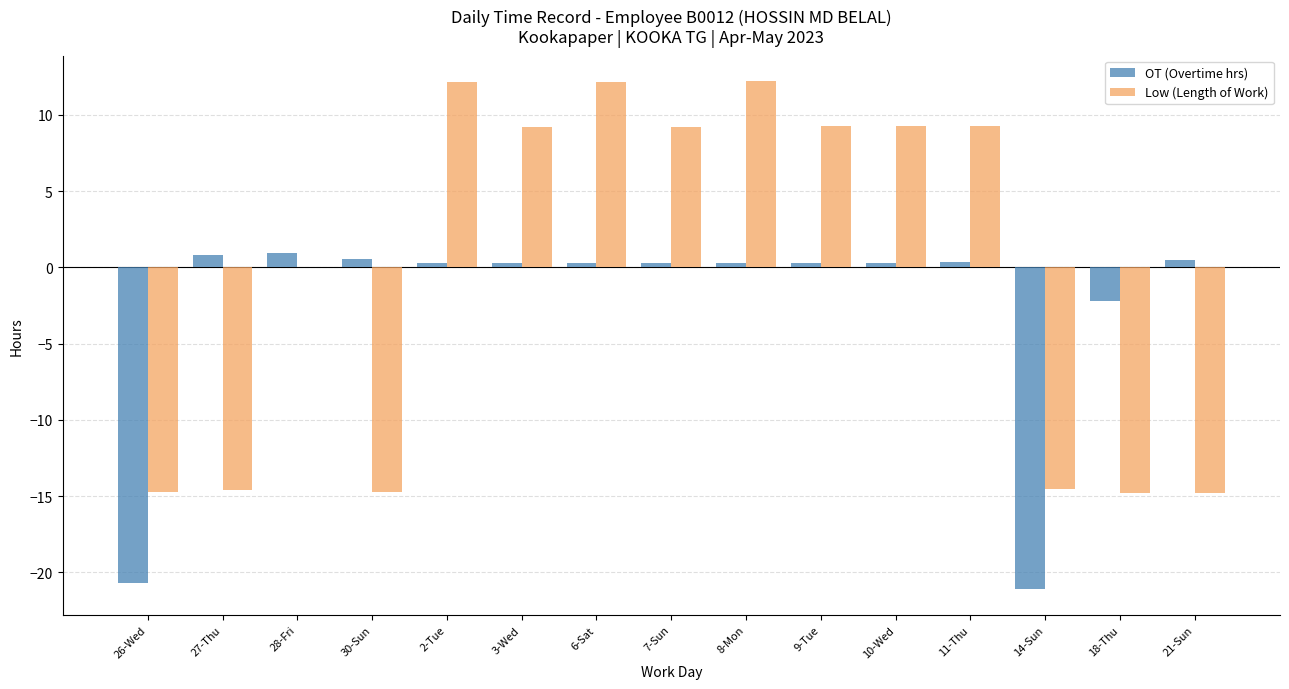

Are the bars horizontal?

No